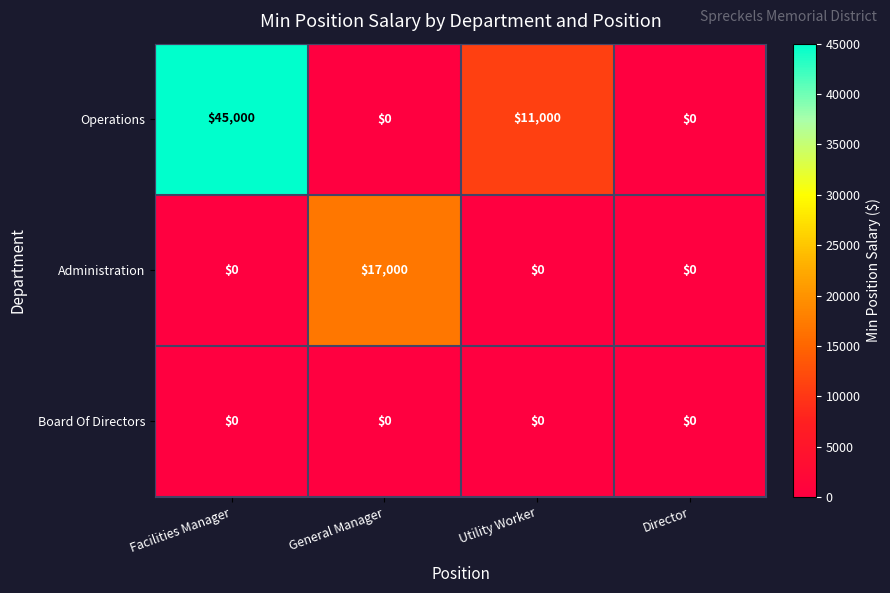

How many Operations values are between 0 and 45000?

4